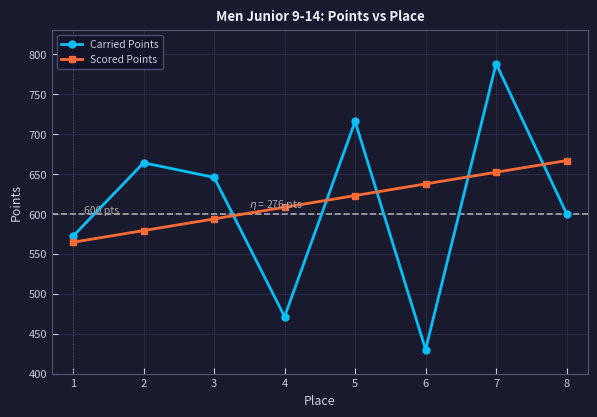

Where is the first local minimum for Carried Points?

4